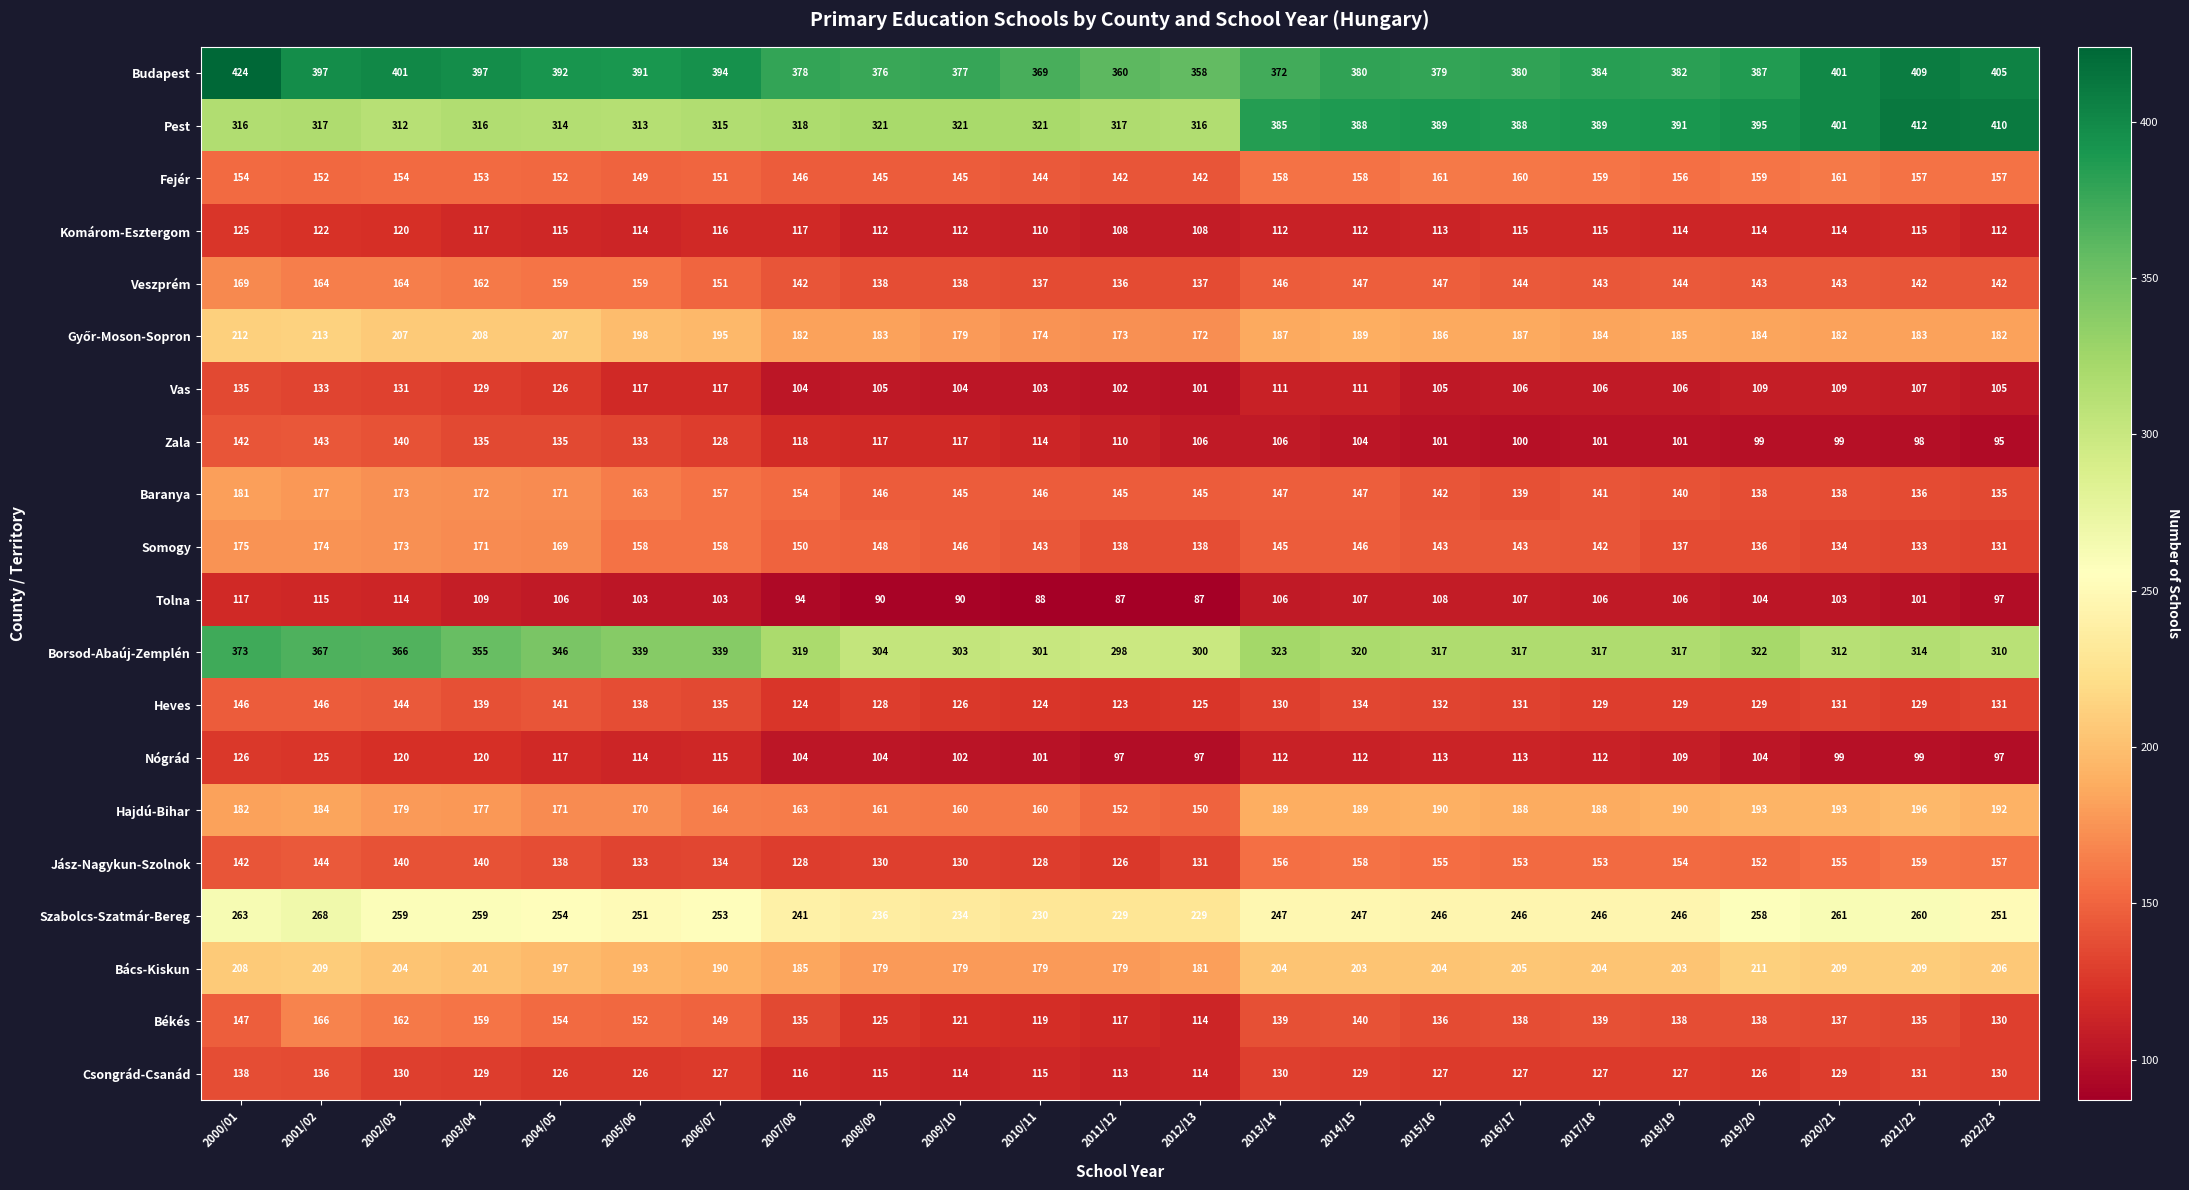

What is the difference between the highest and lowest values at 2009/10?

287